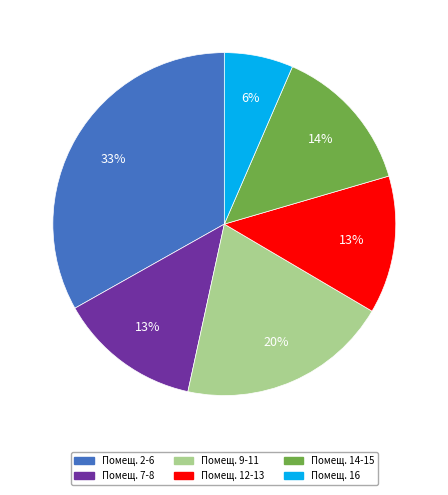

Is there a majority slice in this chart?

No